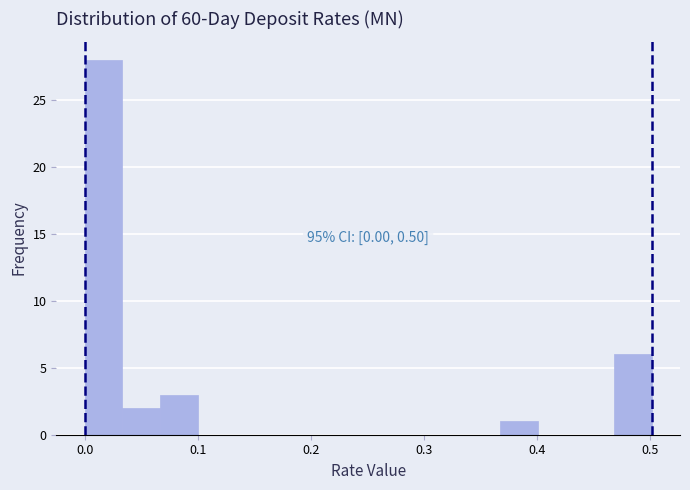

Around what value on the x-axis is the tallest bar? Give the approximate position of its centre, as read against the axis.

0.02